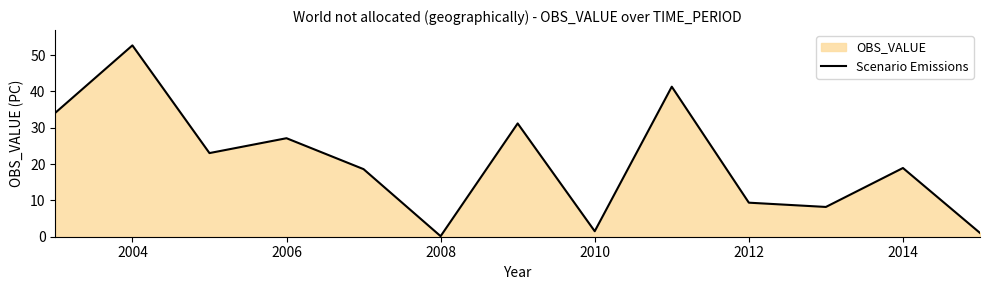

How many interior local valleys (lower than both neighbors) does the data have?

4